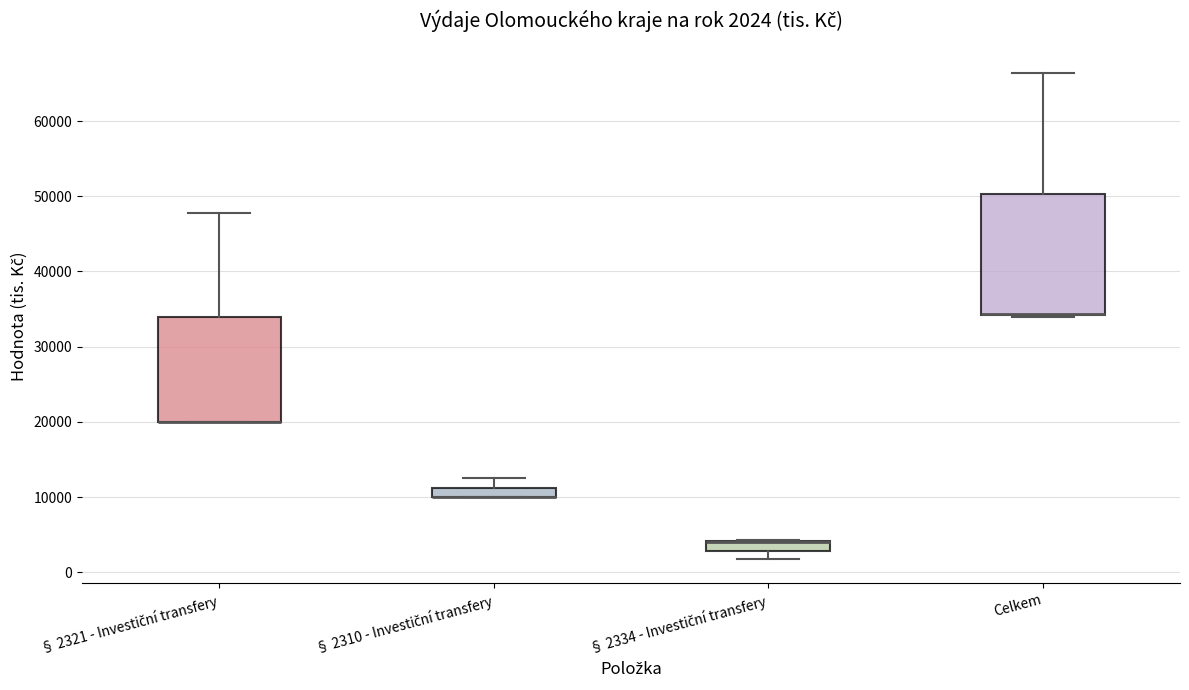

Comparing the boxes themselves (not the whiskers), which one is the tallest?

Celkem